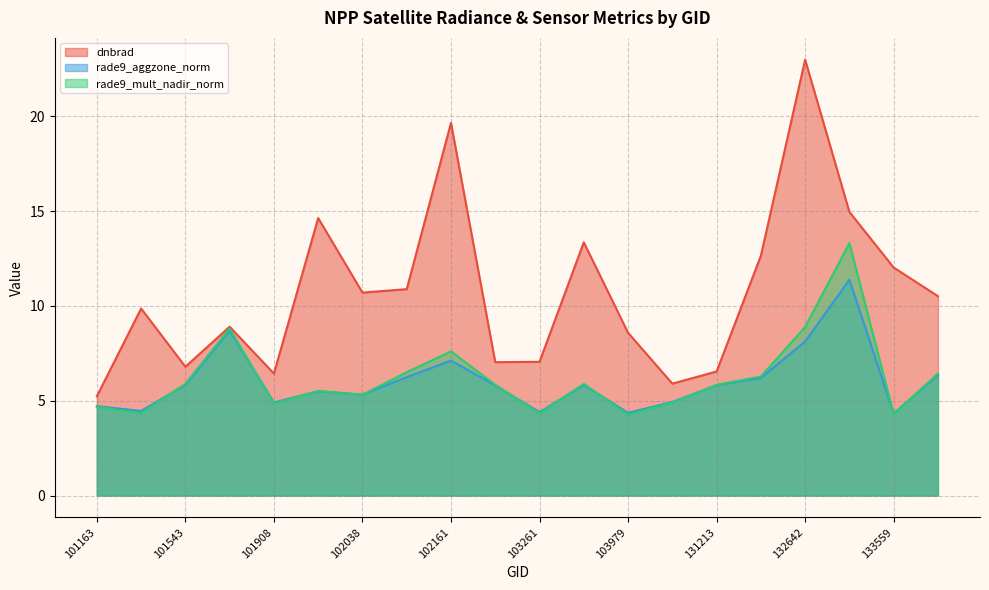

In dnbrad, how many points are lower than both neighbors (excluding endpoints)?

5